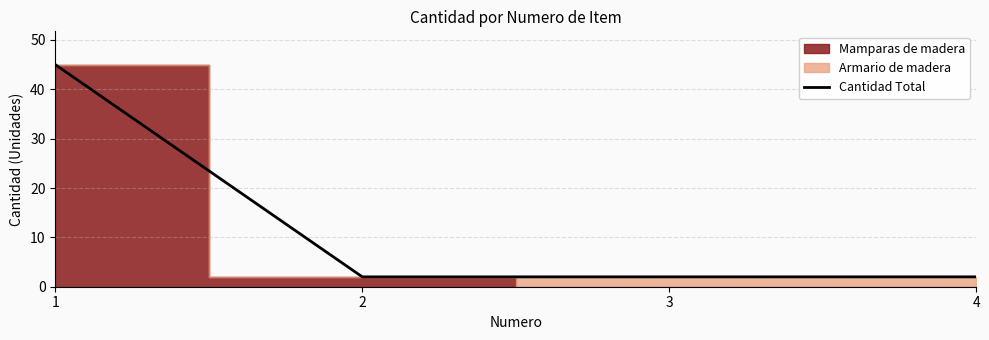

What is the value of the 3rd point from the left?

2